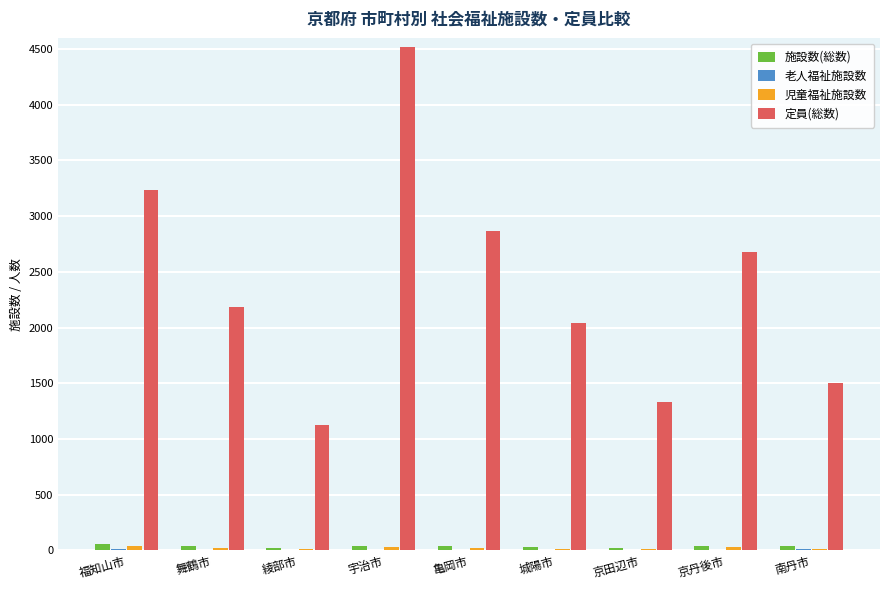

At which category is the sum across all series the highest?

宇治市